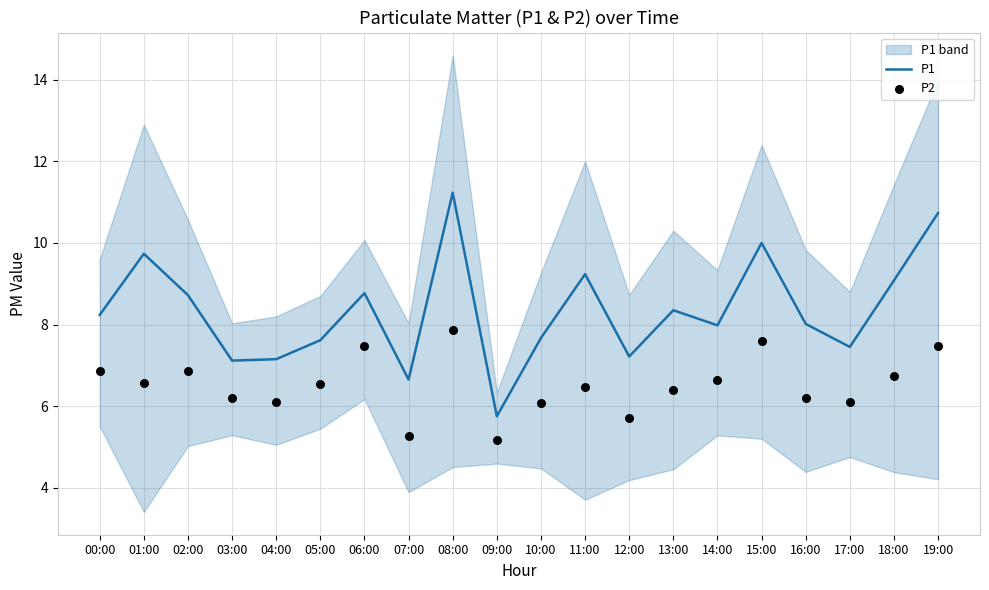

Is the value of P2 at 02:00 greater than the value of P1 at 01:00?

No